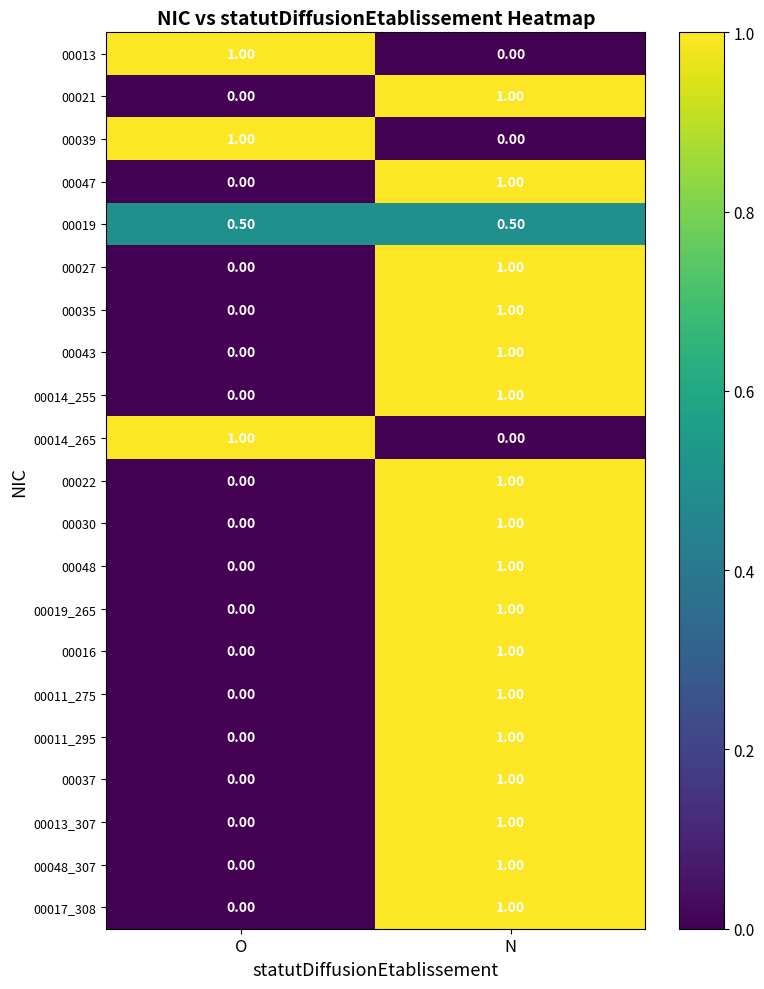

List the labels in order of 00035 value, smallest first.

O, N